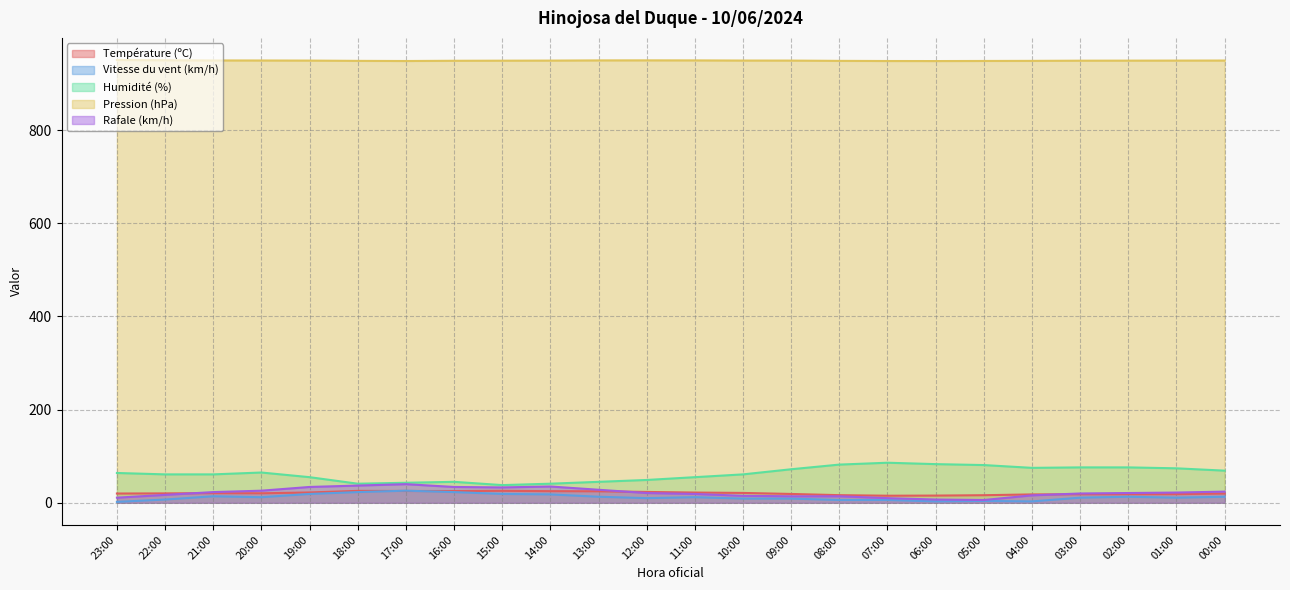

Reading left to right, list all the values displayed in this chart.

Température (ºC): 23:00=19.9	22:00=20.2	21:00=20.7	20:00=20.4	19:00=22.2	18:00=25.6	17:00=25.4	16:00=25.2	15:00=25.7	14:00=25.0	13:00=24.7	12:00=23.3	11:00=22.0	10:00=21.2	09:00=19.0	08:00=16.4	07:00=15.2	06:00=15.5	05:00=16.3	04:00=18.0	03:00=18.3	02:00=18.3	01:00=18.6	00:00=19.9
Vitesse du vent (km/h): 23:00=2.0	22:00=7.0	21:00=14.0	20:00=12.0	19:00=19.0	18:00=23.0	17:00=26.0	16:00=23.0	15:00=19.0	14:00=18.0	13:00=13.0	12:00=10.0	11:00=12.0	10:00=9.0	09:00=9.0	08:00=6.0	07:00=6.0	06:00=3.0	05:00=4.0	04:00=3.0	03:00=11.0	02:00=13.0	01:00=11.0	00:00=13.0
Humidité (%): 23:00=64.0	22:00=61.0	21:00=61.0	20:00=65.0	19:00=55.0	18:00=41.0	17:00=43.0	16:00=45.0	15:00=38.0	14:00=41.0	13:00=45.0	12:00=49.0	11:00=55.0	10:00=61.0	09:00=72.0	08:00=82.0	07:00=86.0	06:00=83.0	05:00=81.0	04:00=75.0	03:00=76.0	02:00=76.0	01:00=74.0	00:00=69.0
Pression (hPa): 23:00=950.2	22:00=949.7	21:00=949.3	20:00=949.2	19:00=949.0	18:00=948.4	17:00=948.1	16:00=948.6	15:00=948.8	14:00=949.0	13:00=949.4	12:00=949.5	11:00=949.4	10:00=949.1	09:00=949.0	08:00=948.4	07:00=948.1	06:00=948.0	05:00=948.2	04:00=948.4	03:00=948.8	02:00=948.9	01:00=949.0	00:00=949.1
Rafale (km/h): 23:00=11.0	22:00=17.0	21:00=23.0	20:00=26.0	19:00=34.0	18:00=37.0	17:00=40.0	16:00=34.0	15:00=33.0	14:00=35.0	13:00=28.0	12:00=21.0	11:00=19.0	10:00=15.0	09:00=14.0	08:00=14.0	07:00=10.0	06:00=7.0	05:00=6.0	04:00=16.0	03:00=20.0	02:00=21.0	01:00=22.0	00:00=24.0